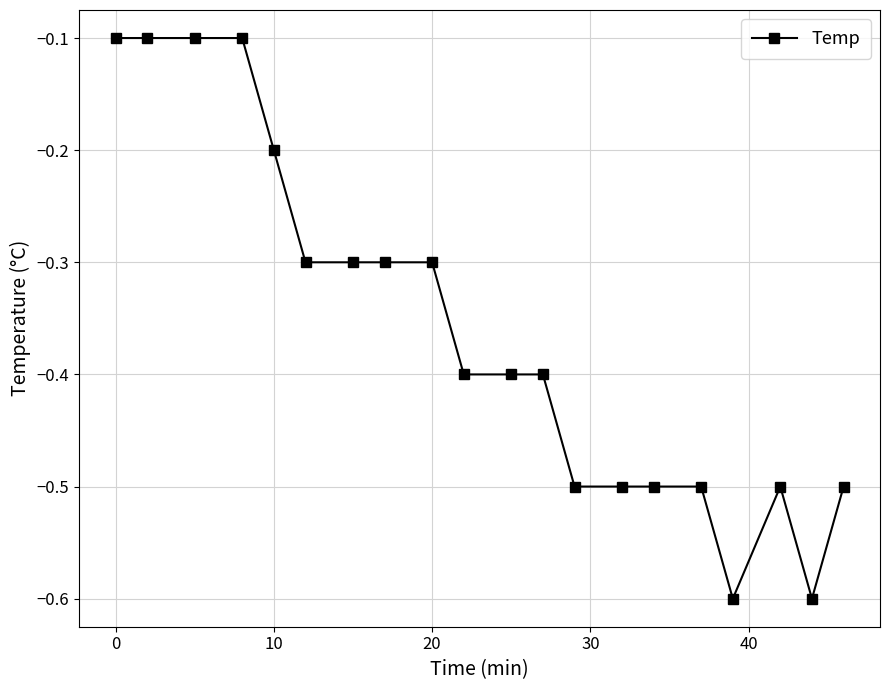

What is the difference between the second highest and minimum values?

0.5